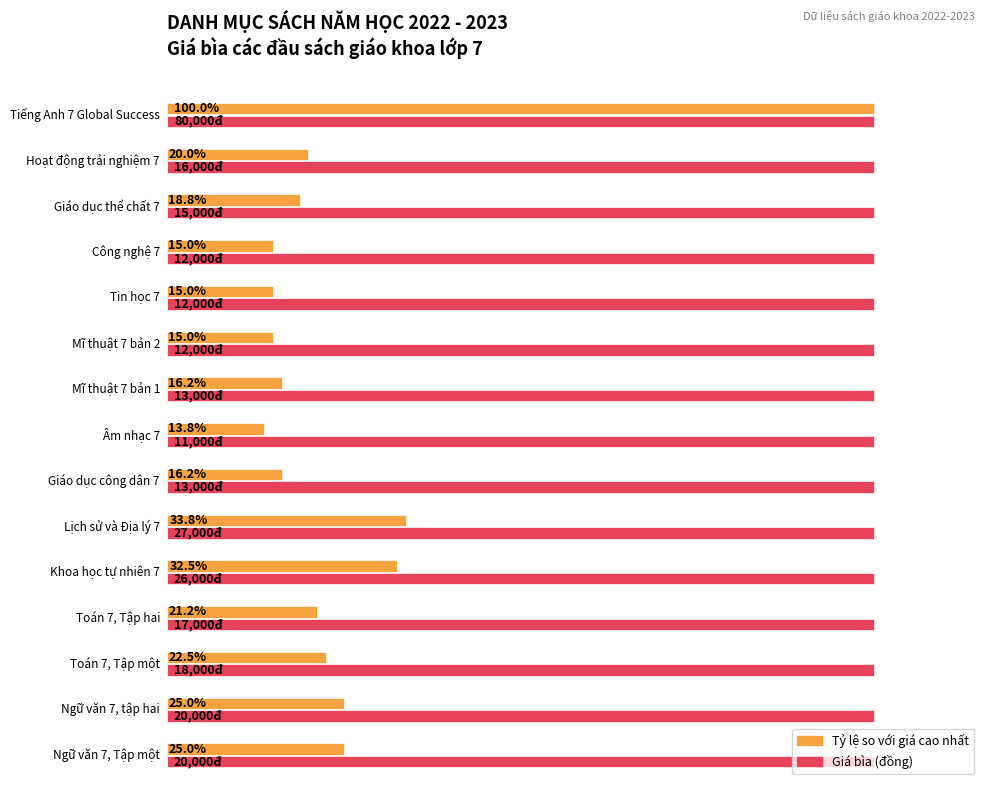

At which label is the value closest to 45500?

Lịch sử và Địa lý 7